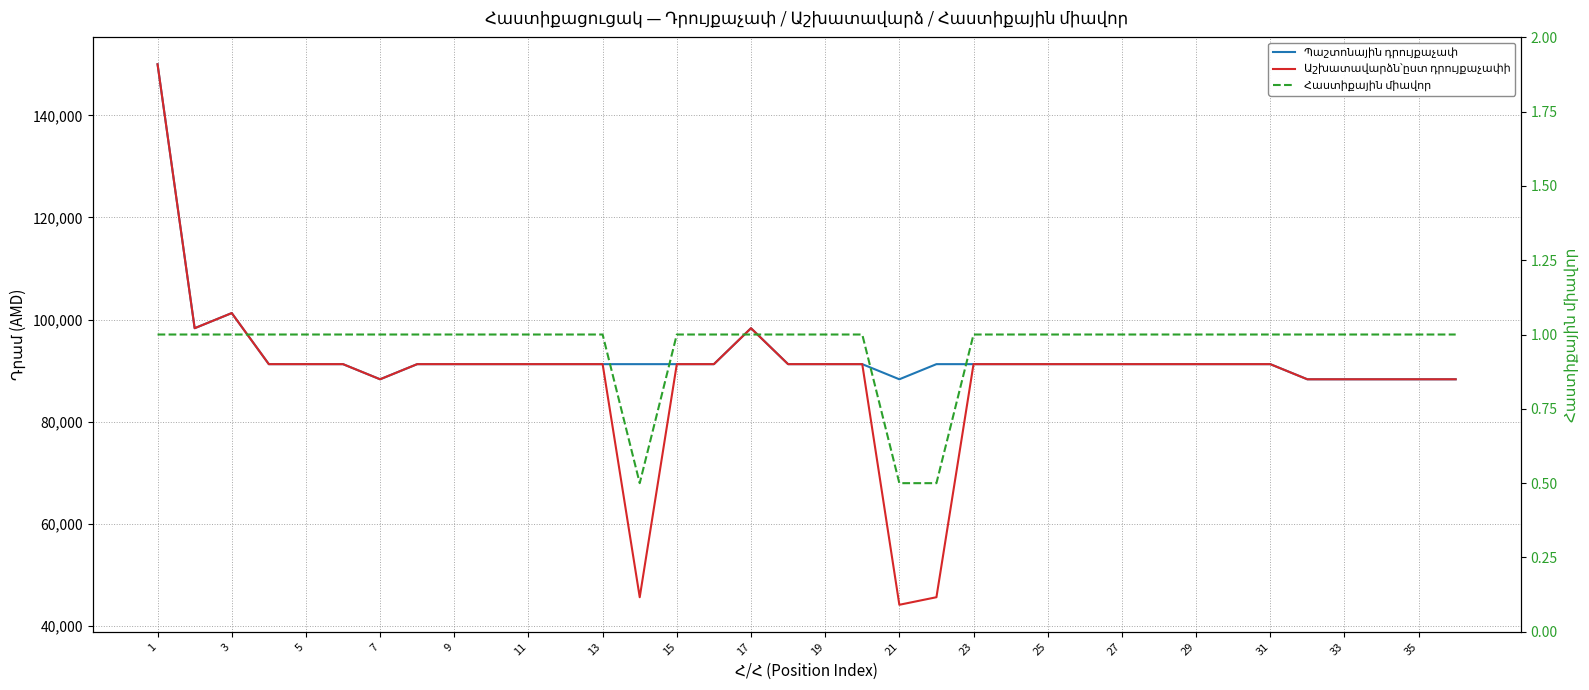

True or false: Աշխատավարձն՝ըստ դրույքաչափի and Պաշտոնային դրույքաչափ cross at least once.

False